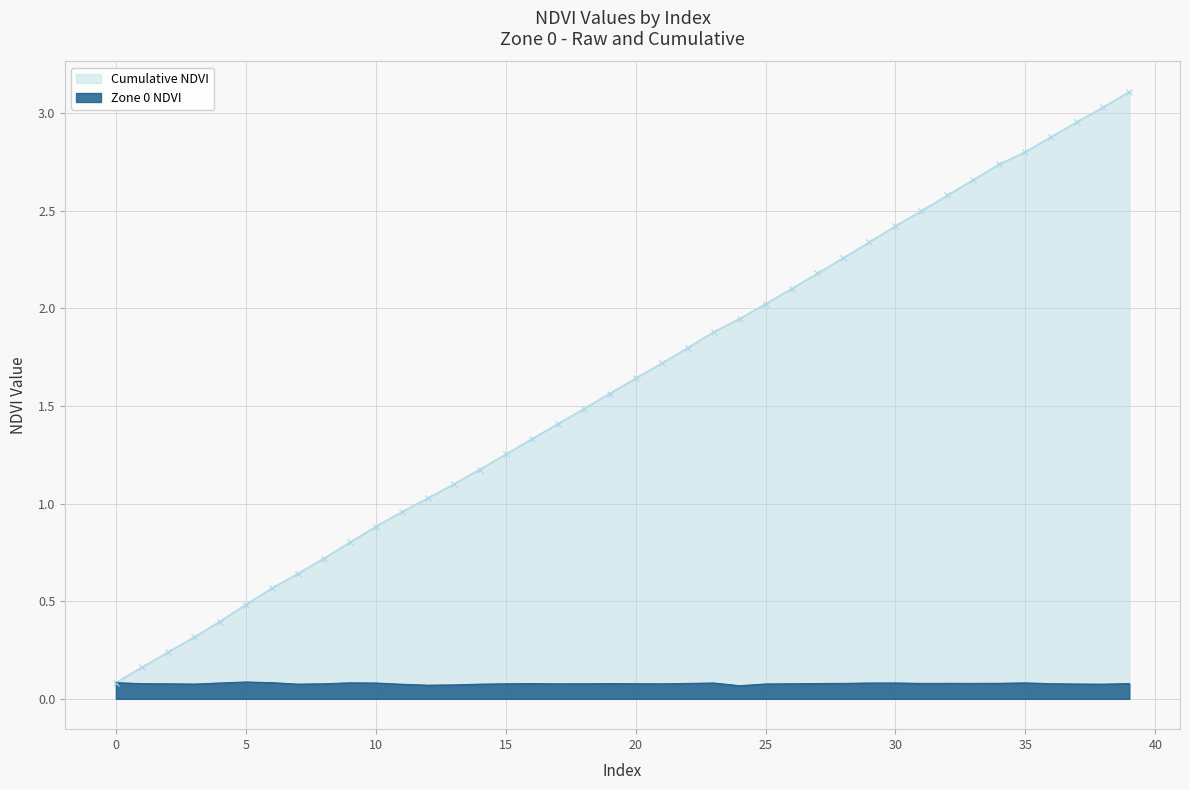

What are all the series names shown in the legend?

Cumulative NDVI, Zone 0 NDVI